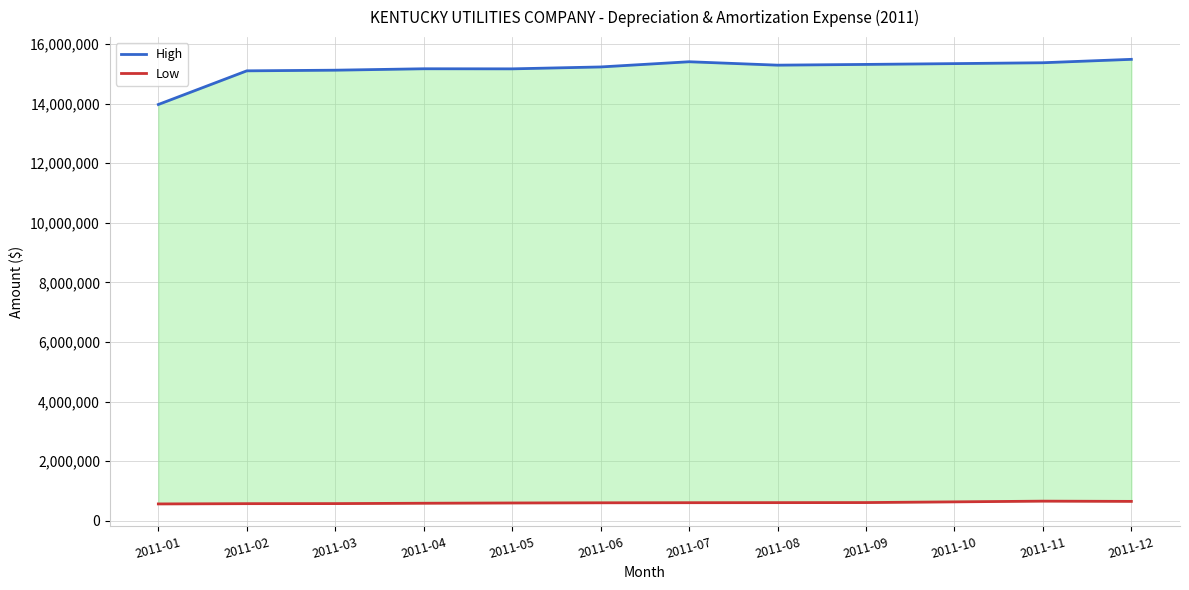

Which series changed the most between 2011-02 and 2011-10?

High